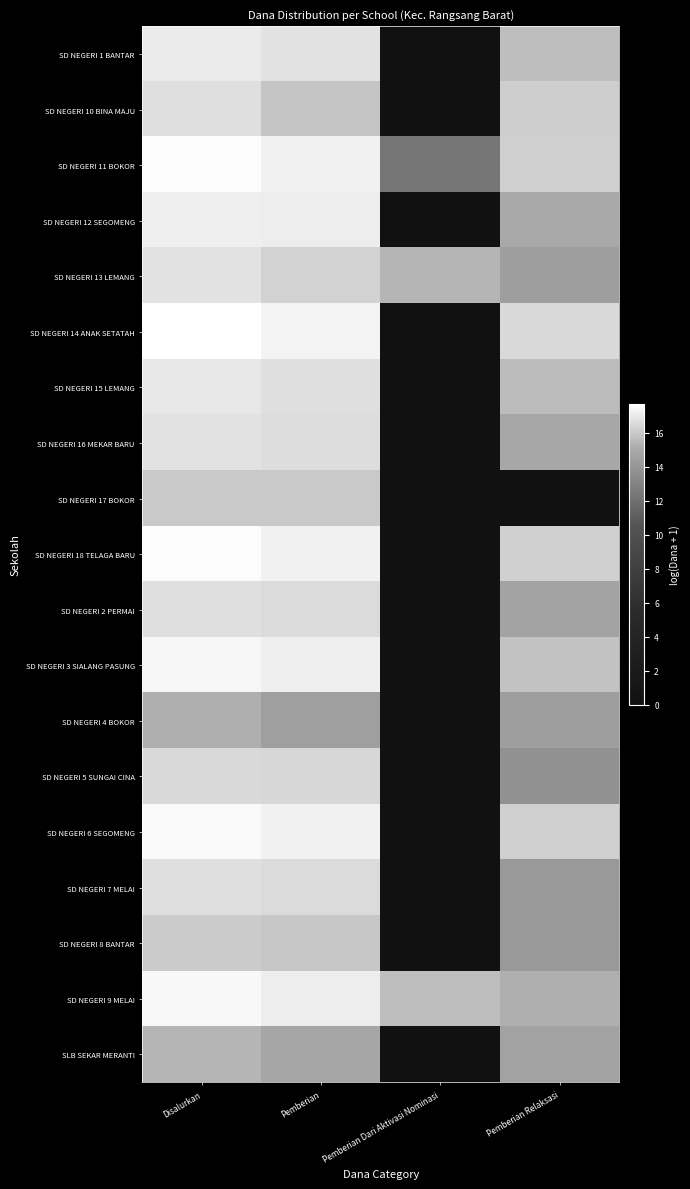

Between Pemberian and Pemberian Dari Aktivasi Nominasi, which is larger?

Pemberian